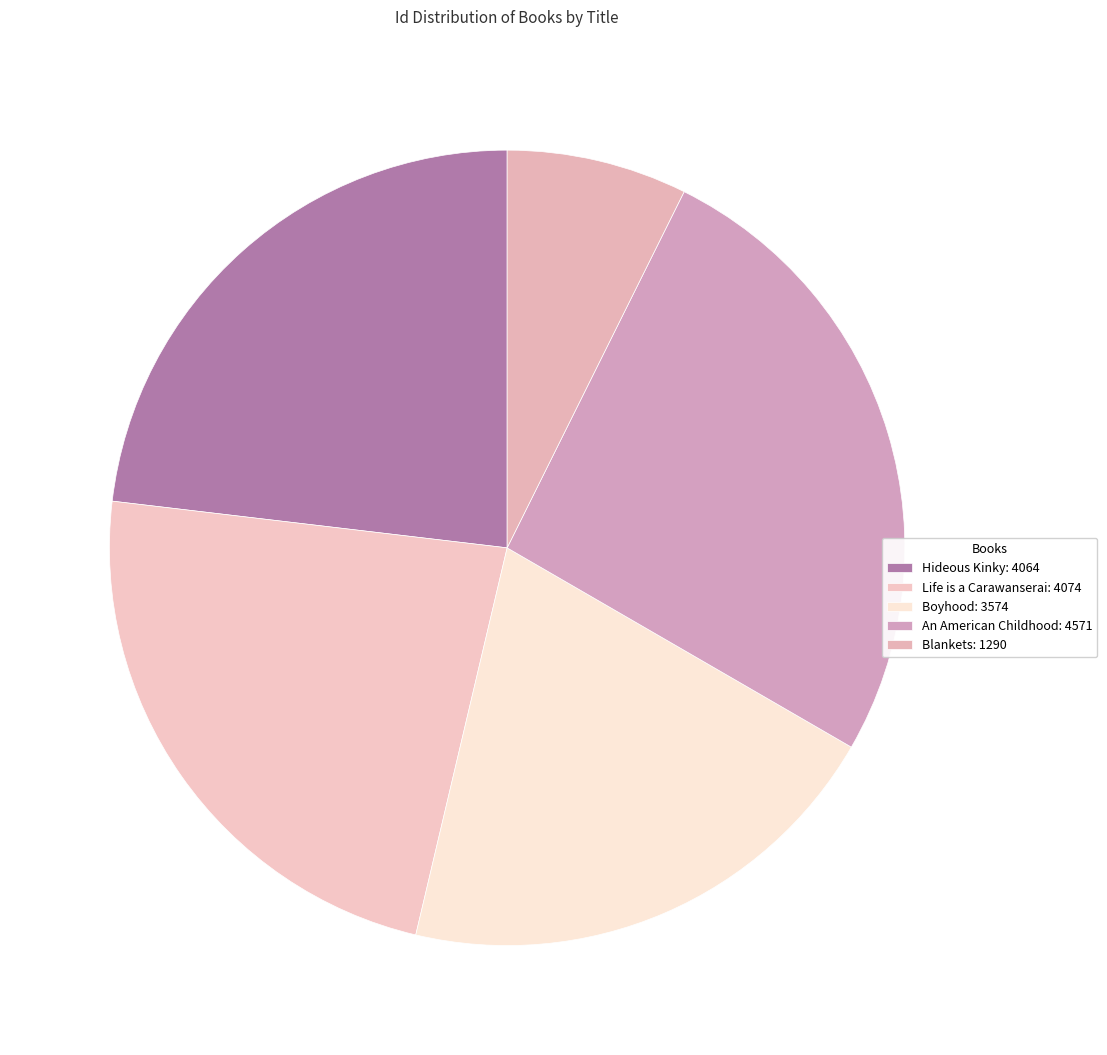

How many segments does this pie chart have?

5